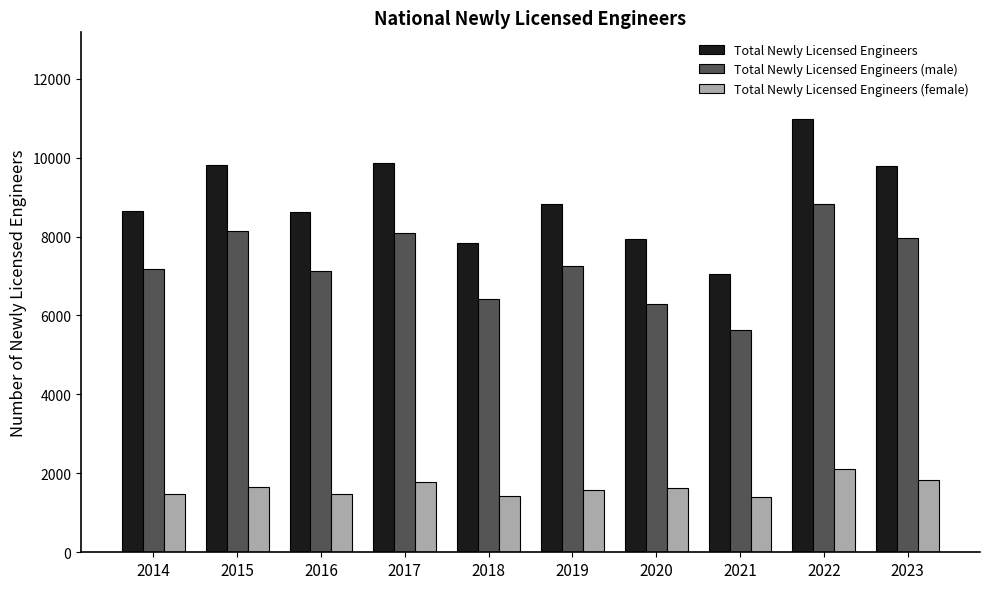

What is the value of the Total Newly Licensed Engineers (female) bar at the 4th from the left?

1773